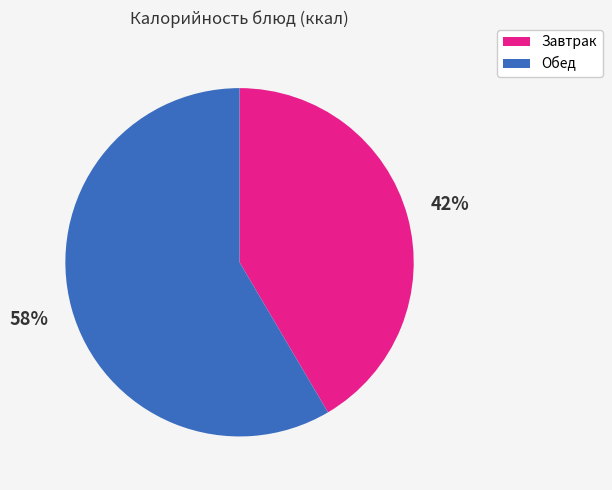

To the nearest percent, what is the average slice percentage?

50%